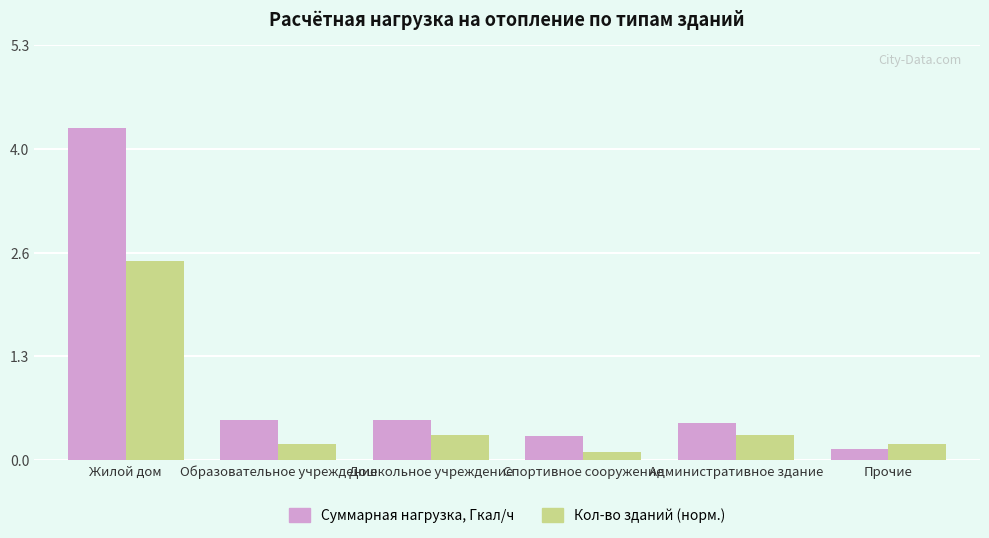

Reading left to right, list all the values displayed in this chart.

Суммарная нагрузка, Гкал/ч: 4.2	0.5	0.5	0.3	0.5	0.1
Кол-во зданий (норм.): 2.5	0.2	0.3	0.1	0.3	0.2